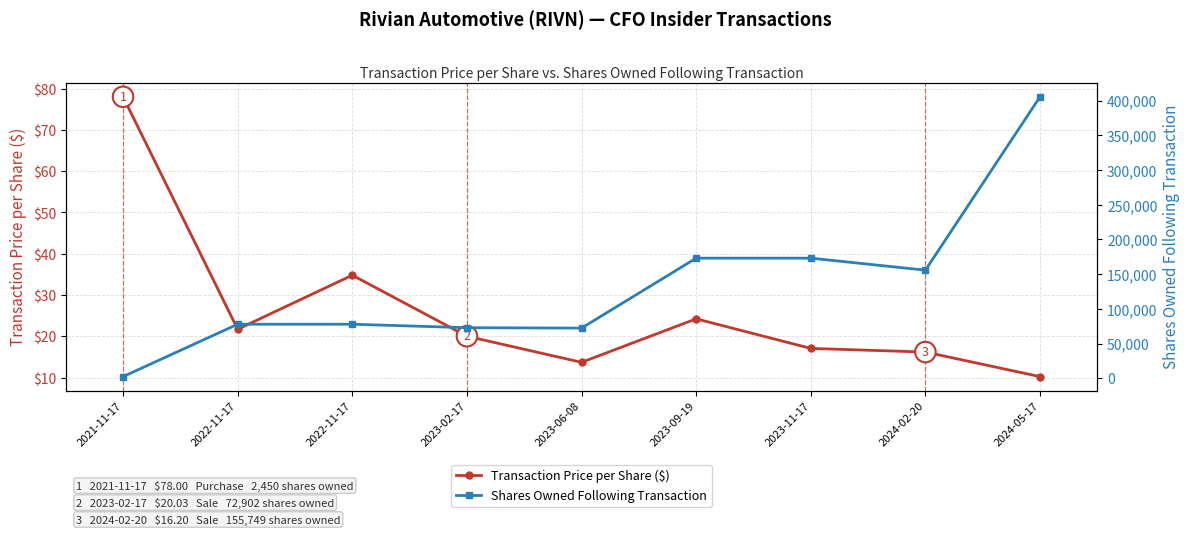

Read the Transaction Price per Share ($) value at 2022-11-17.

34.8